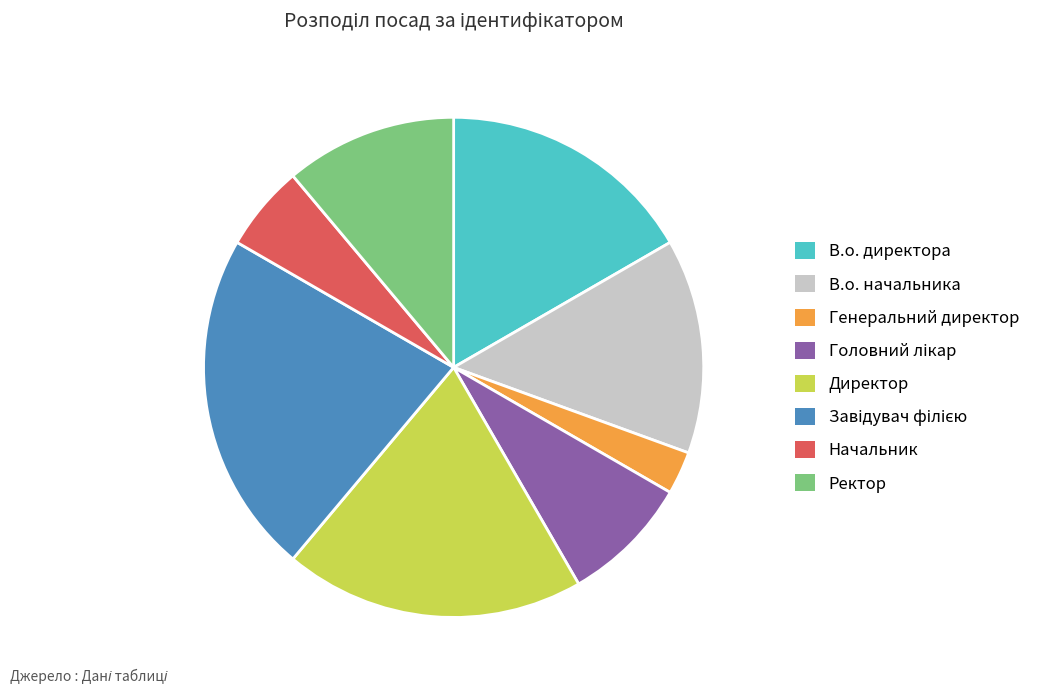

What is the smallest slice in the pie chart?

Генеральний директор